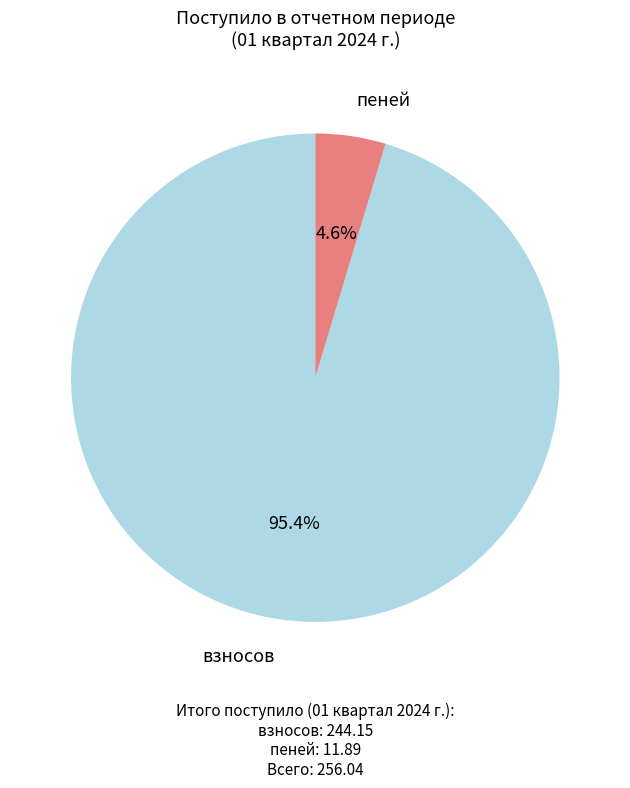

Does any single category account for the majority?

Yes